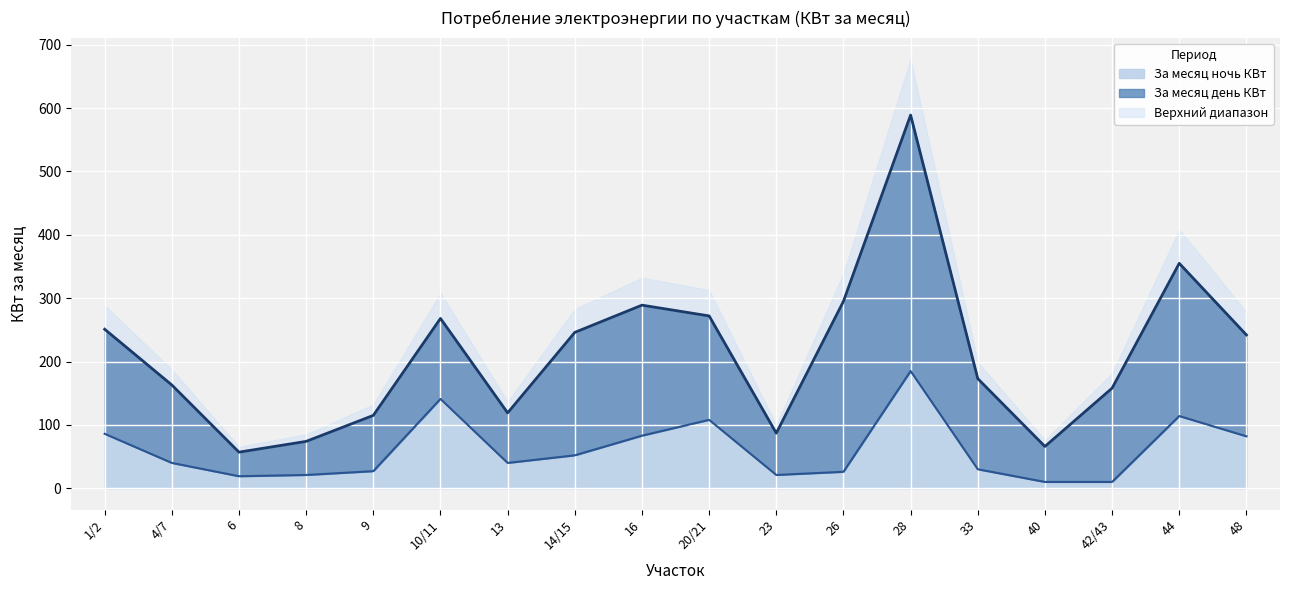

Reading right to left, extract all data points from this chart.

82	114	10	10	30	185	26	21	108	83	52	40	141	27	21	19	40	86